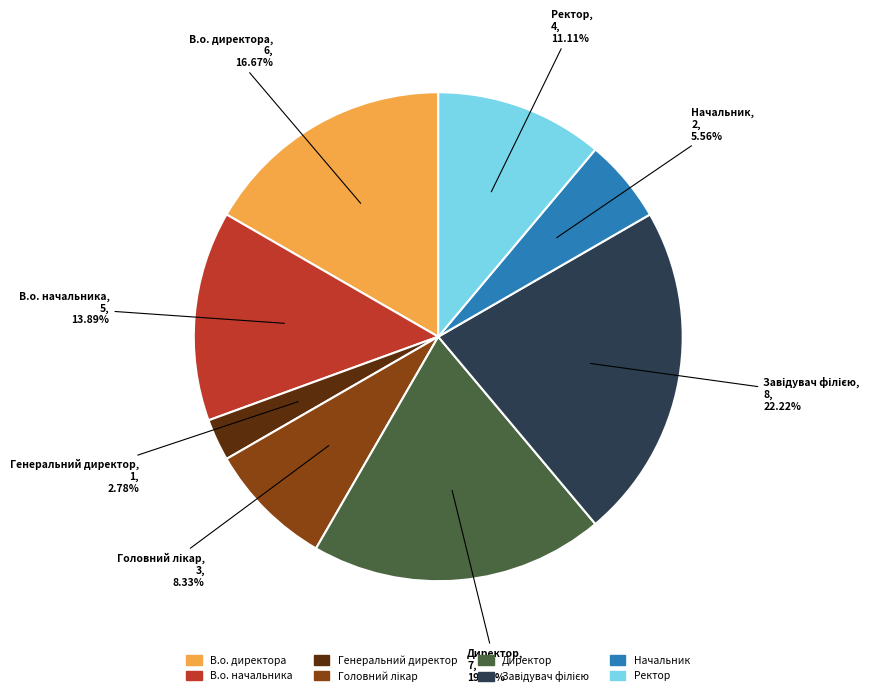

What percentage is the В.о. директора slice, to the nearest percent?

17%